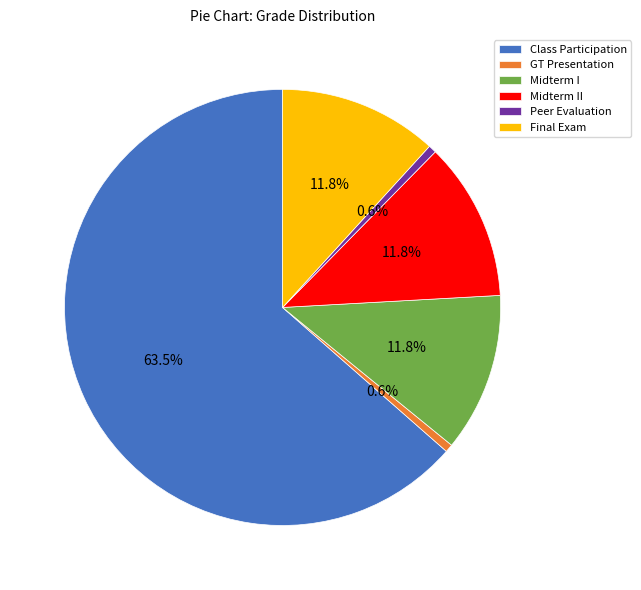

What percentage is the Midterm II slice, to the nearest percent?

12%